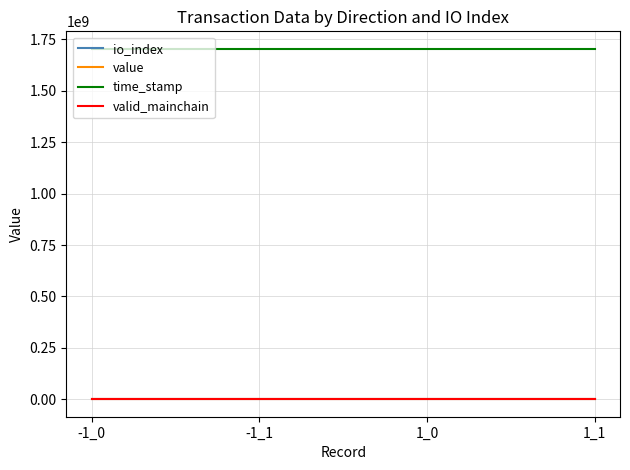

In value, how many points are higher than both neighbors (excluding endpoints)?

1